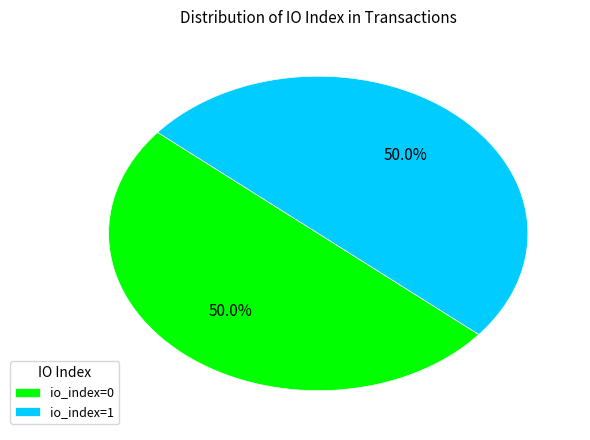

True or false: io_index=1 accounts for 95% of the total.

False